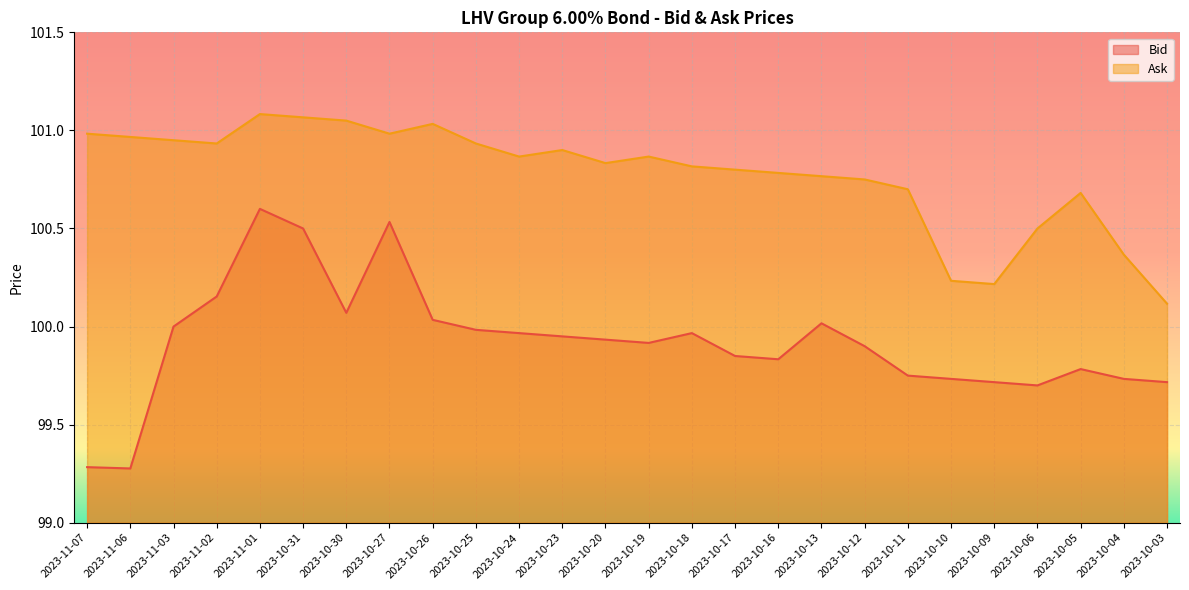

The value of Bid at 2023-11-03 is 100.0. True or false?

True